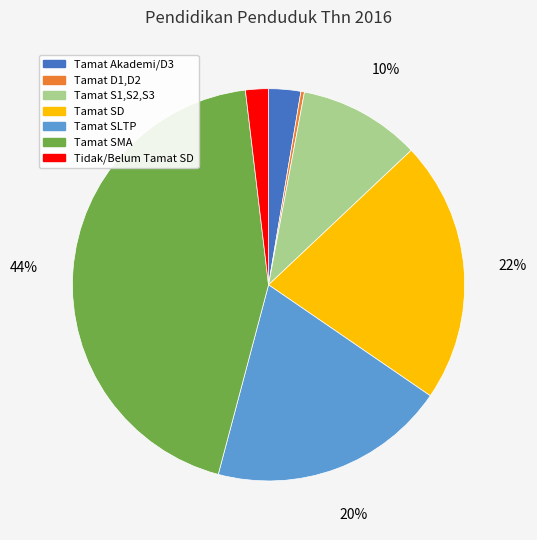

Which category has the smallest portion of the pie?

Tamat D1,D2